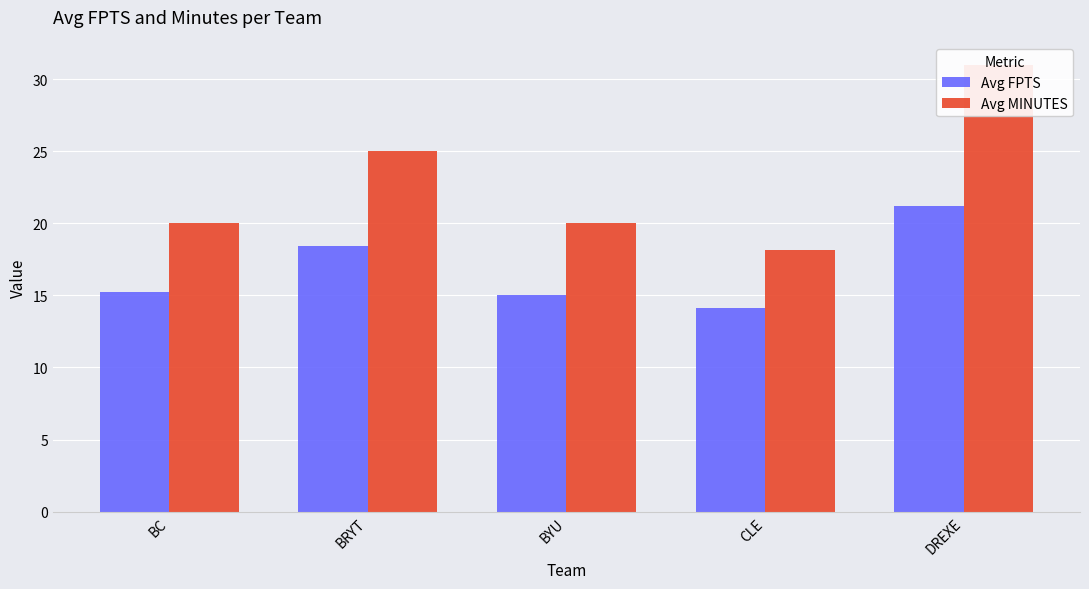

What position from the right is CLE?

2